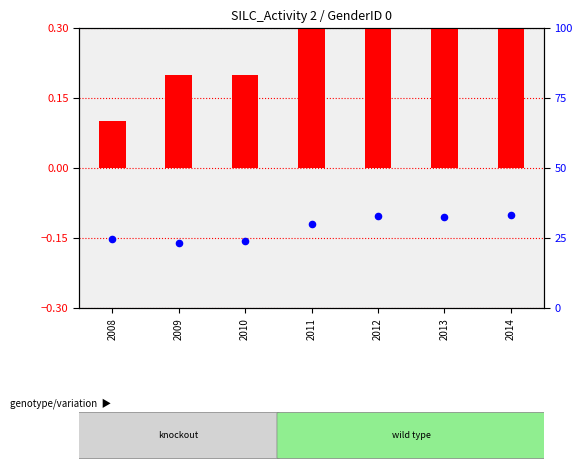

Which series has the widest spread of Y values?

percentile rank within the sample